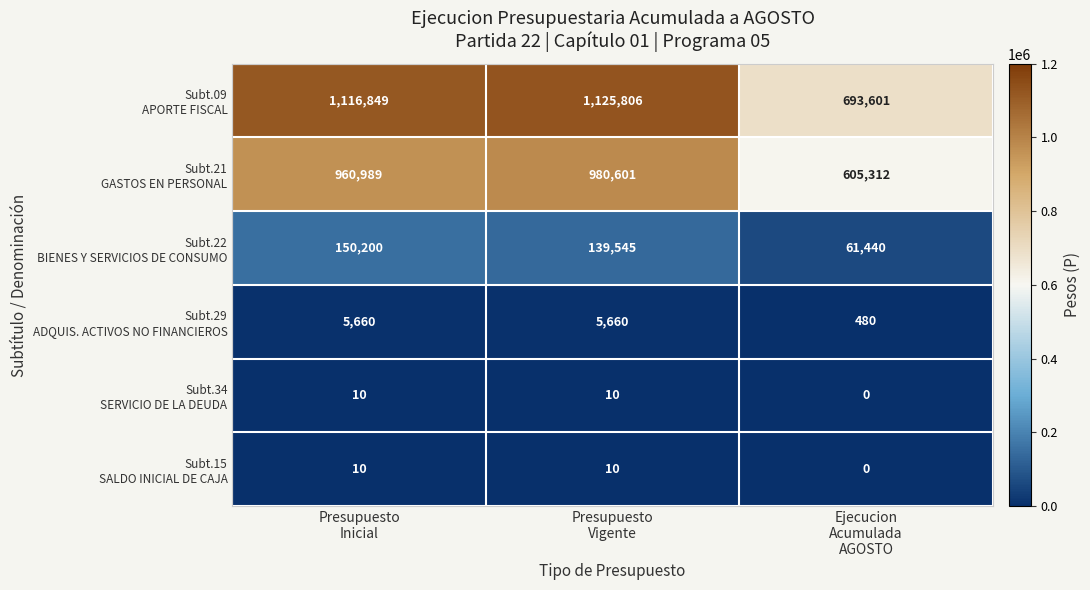

At how many categories does at least one series exceed 634136?

3